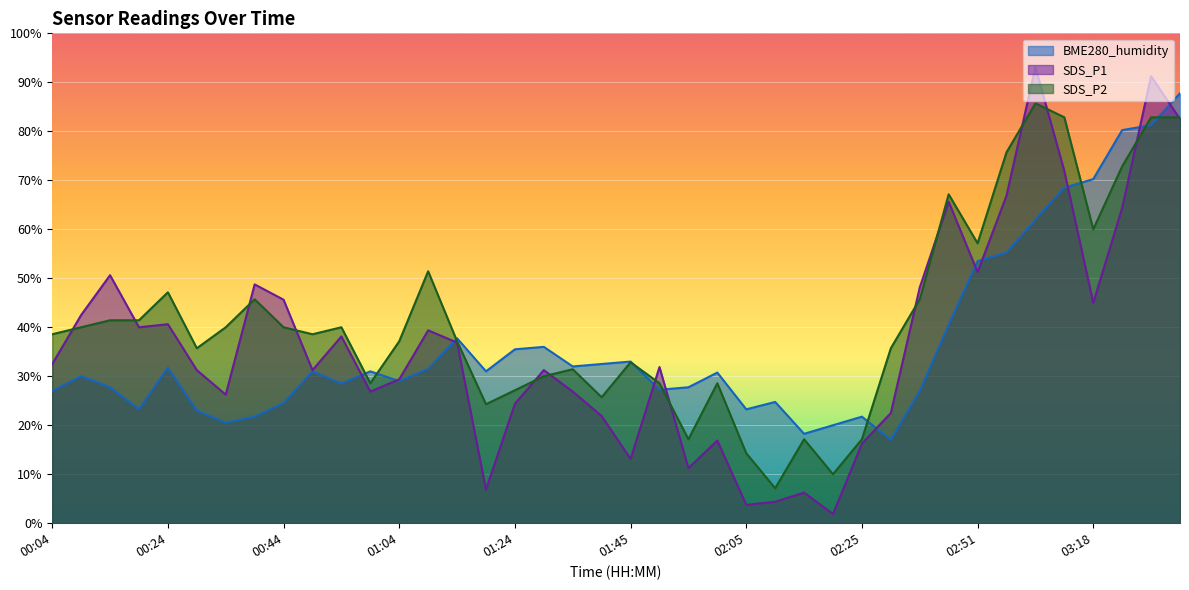

How many values in the SDS_P1 series exceed 32?

20